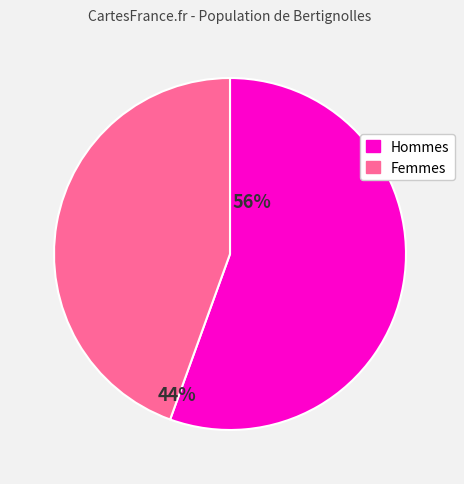

Count the number of slices in the pie.

2